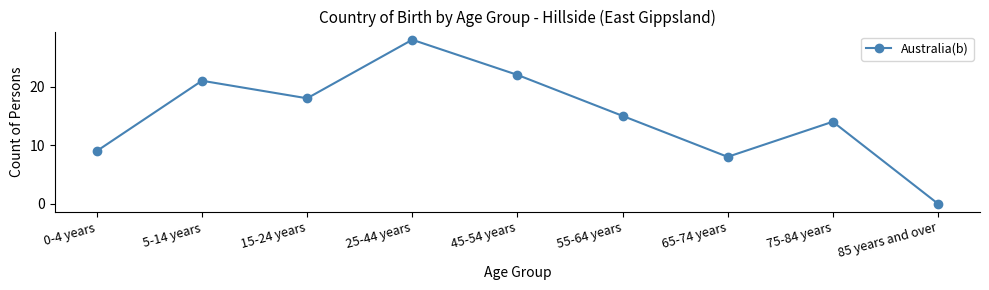

Which label corresponds to the smallest value in the chart?

85 years and over